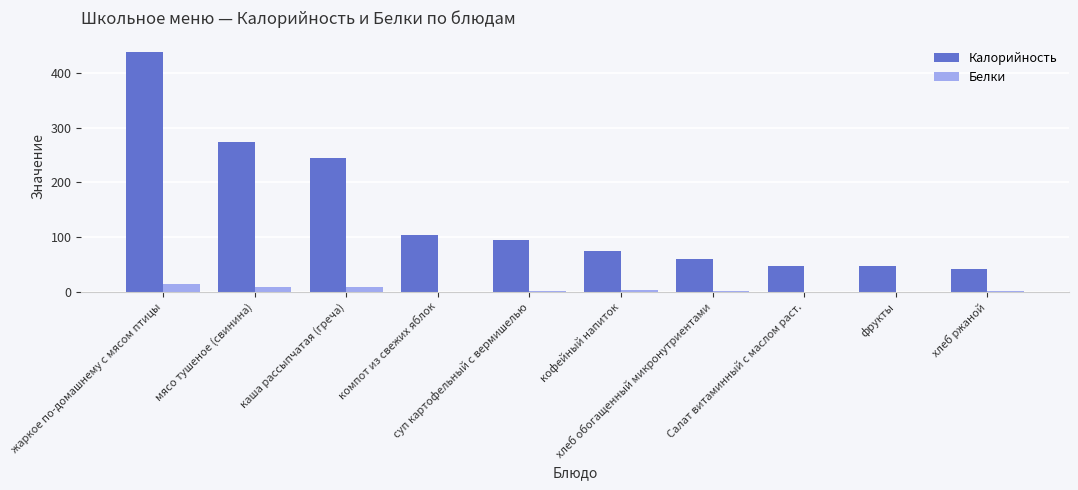

At which category is the sum across all series the highest?

жаркое по-домашнему с мясом птицы